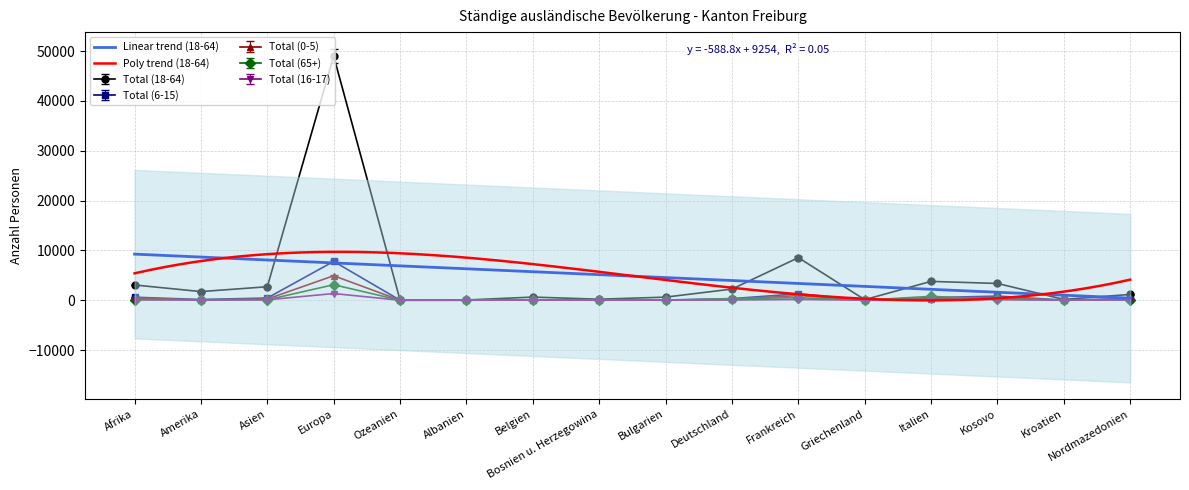

In Total (16-17), how many points are lower than both neighbors (excluding endpoints)?

4